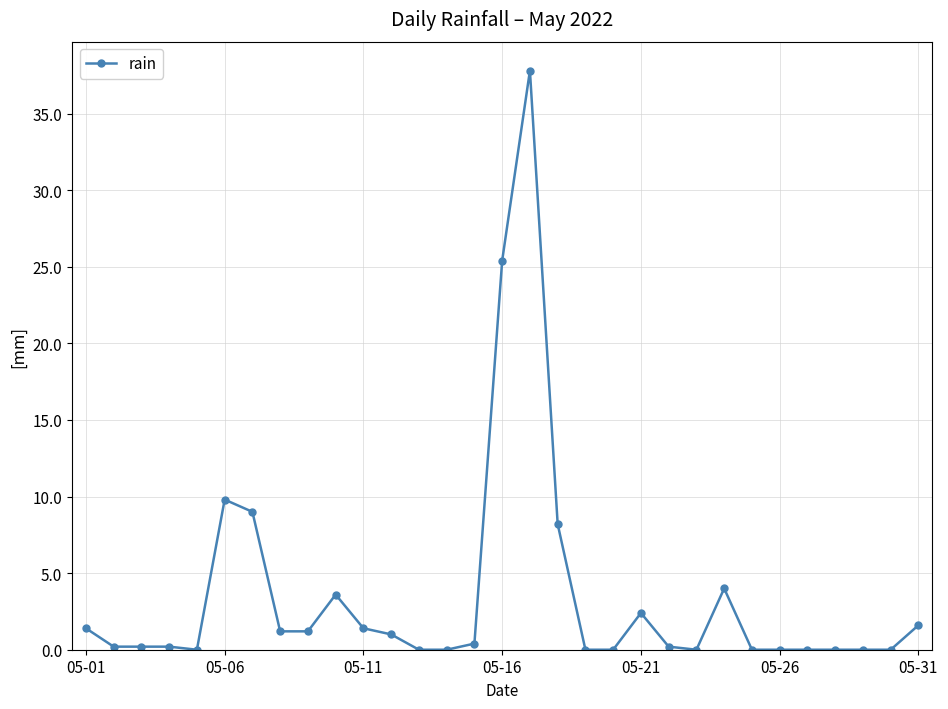

True or false: the data has more than 2 interior local peaks.

True